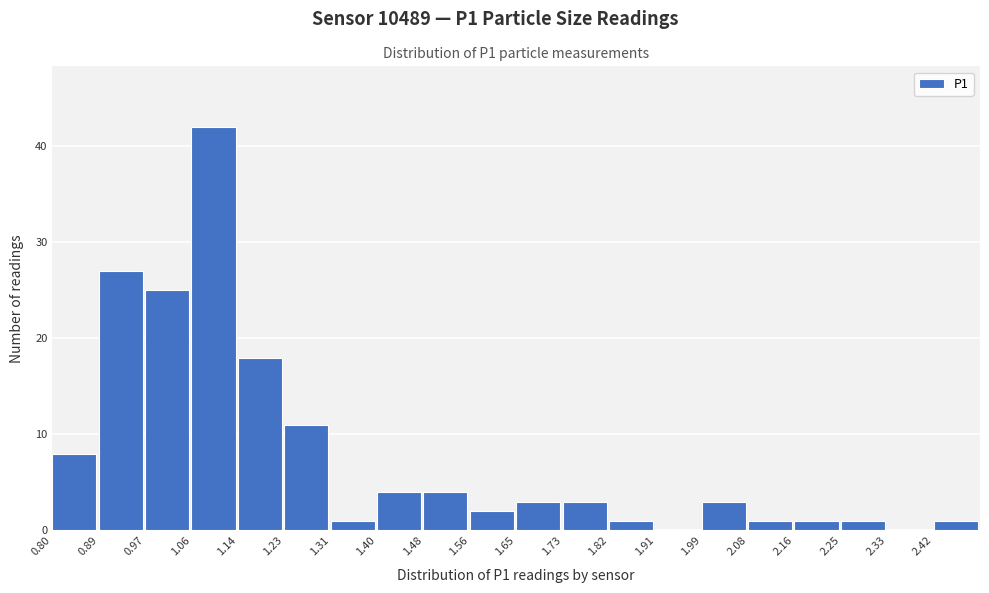

Reading left to right, list every bar in this chart as the range it spans on the x-axis followed by its height. Neither the bar edges nor the heights are printed on the chart, so give them approximately, as read against the axes.

0.800 to 0.885: 8
0.885 to 0.970: 27
0.970 to 1.055: 25
1.055 to 1.140: 42
1.140 to 1.225: 18
1.225 to 1.310: 11
1.310 to 1.395: 1
1.395 to 1.480: 4
1.480 to 1.565: 4
1.565 to 1.650: 2
1.650 to 1.735: 3
1.735 to 1.820: 3
1.820 to 1.905: 1
1.905 to 1.990: 0
1.990 to 2.075: 3
2.075 to 2.160: 1
2.160 to 2.245: 1
2.245 to 2.330: 1
2.330 to 2.415: 0
2.415 to 2.500: 1